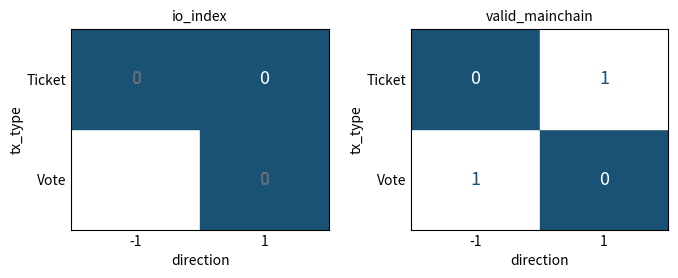

Which series has the largest range (max minus min)?

Vote